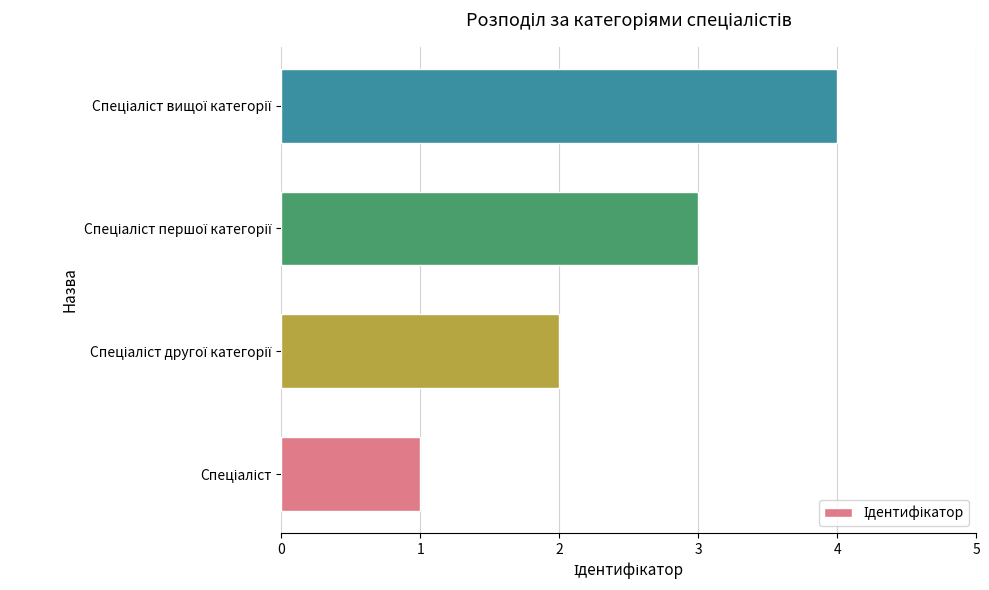

What is the sum of all values?

10